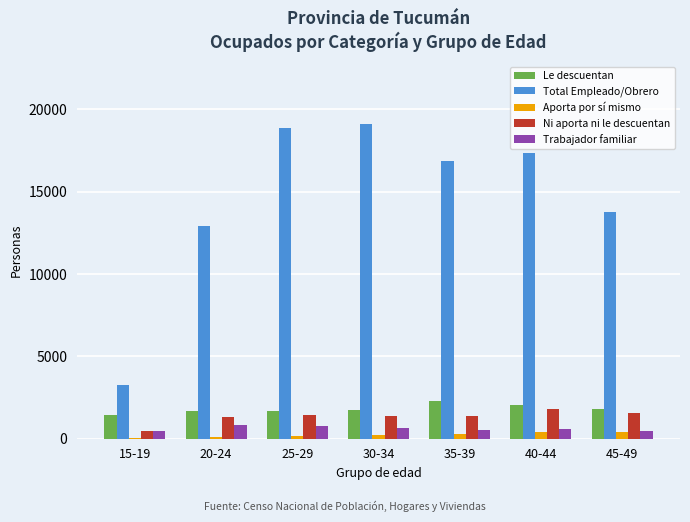

What is the spread (max minus min) of values at 25-29?

18702